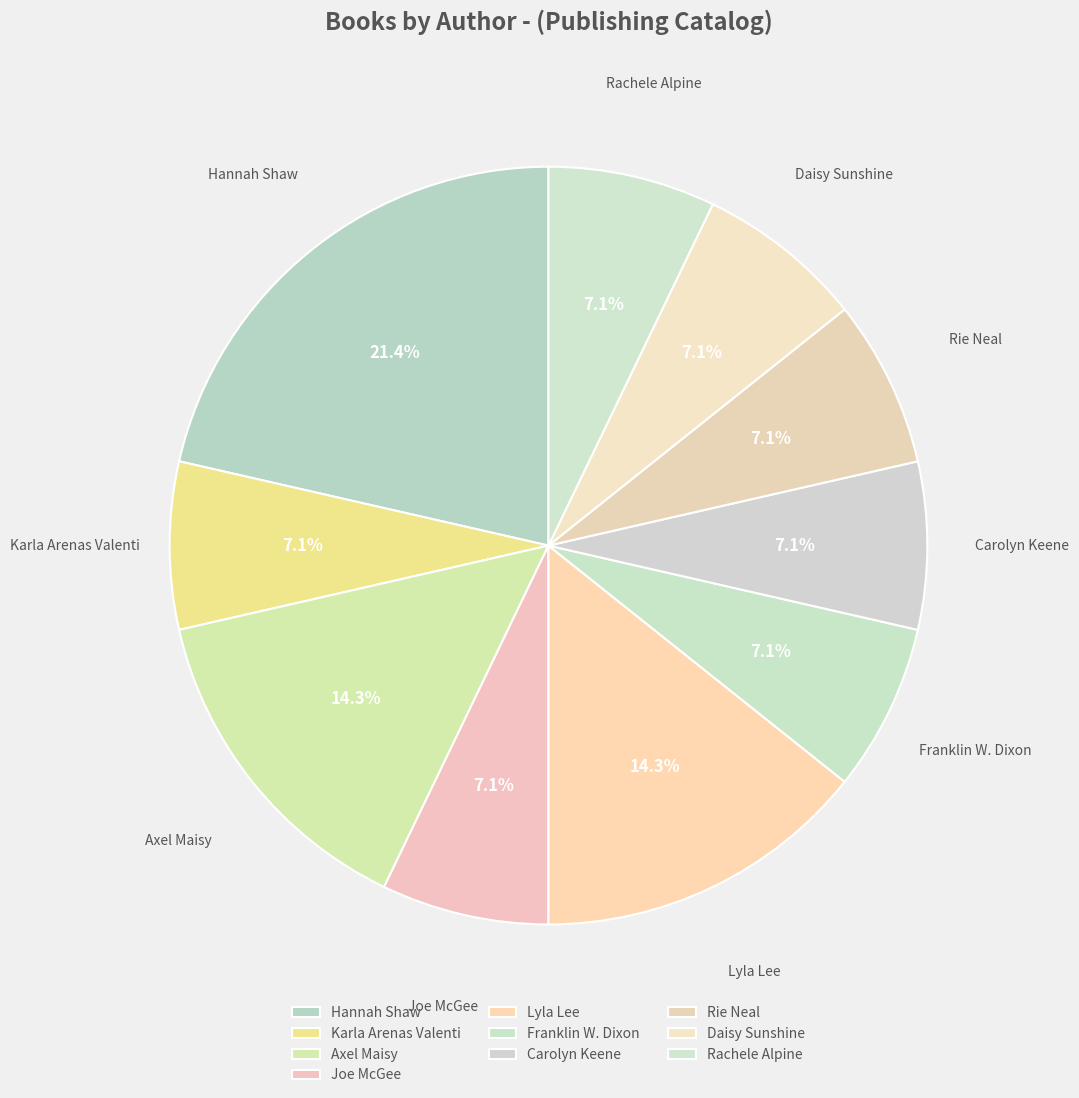

How many segments does this pie chart have?

10